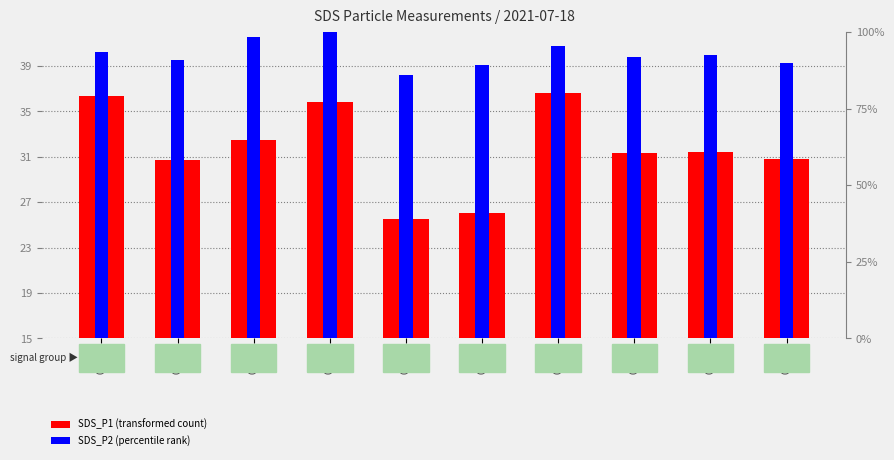

Which category has the lowest value in the SDS_P2 (percentile rank) series?

00:10